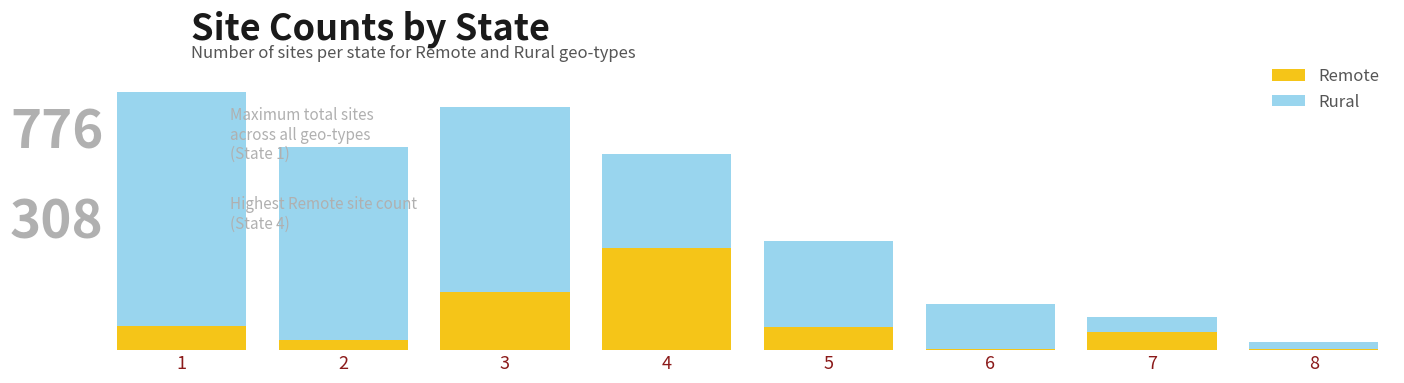

Does the chart contain stacked bars?

Yes